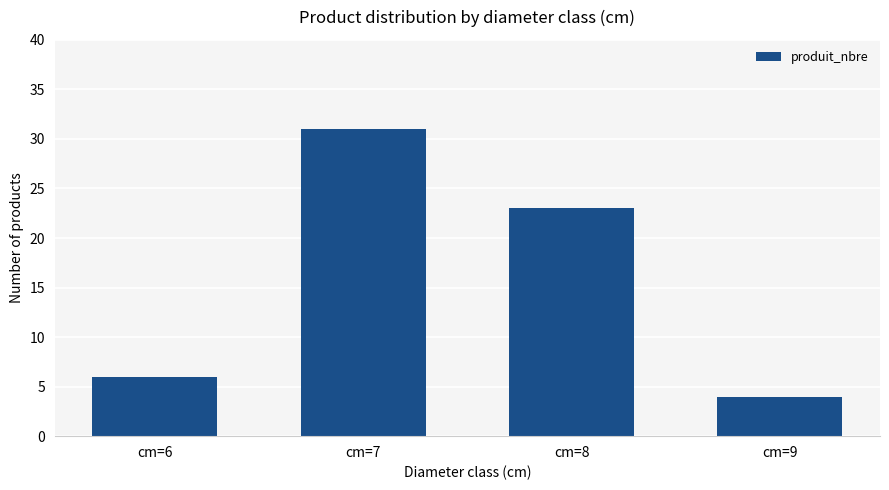

Reading left to right, transcribe all the data shown in this chart.

6	31	23	4